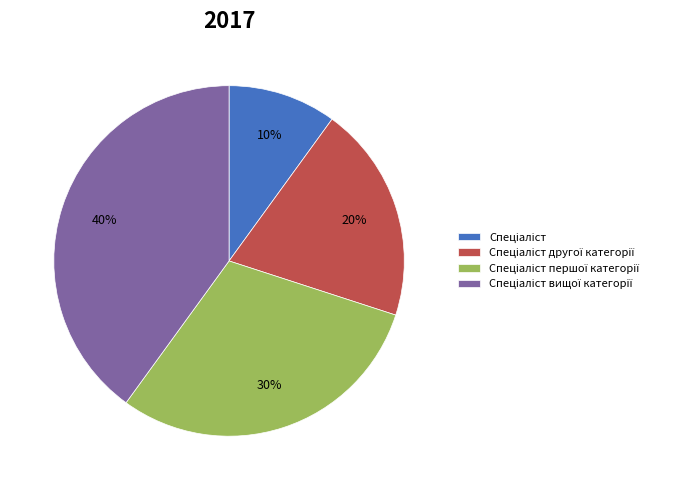

To the nearest percent, what is the difference between the largest and smallest slice percentages?

30%